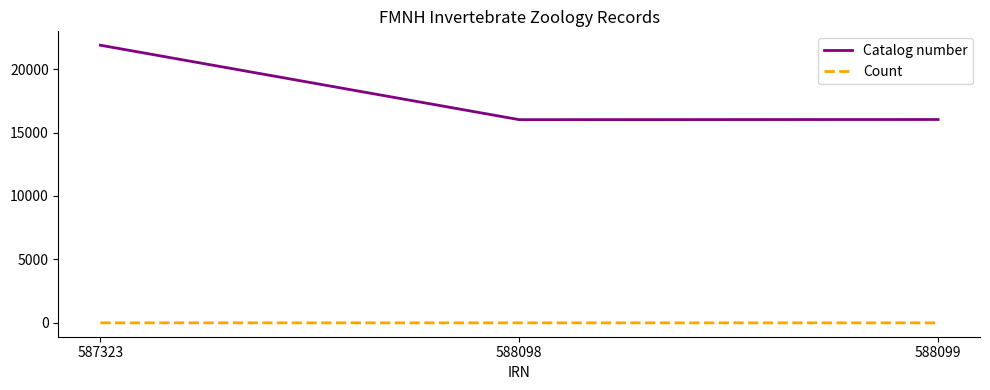

True or false: Count has a value of 1 at 588098.

True